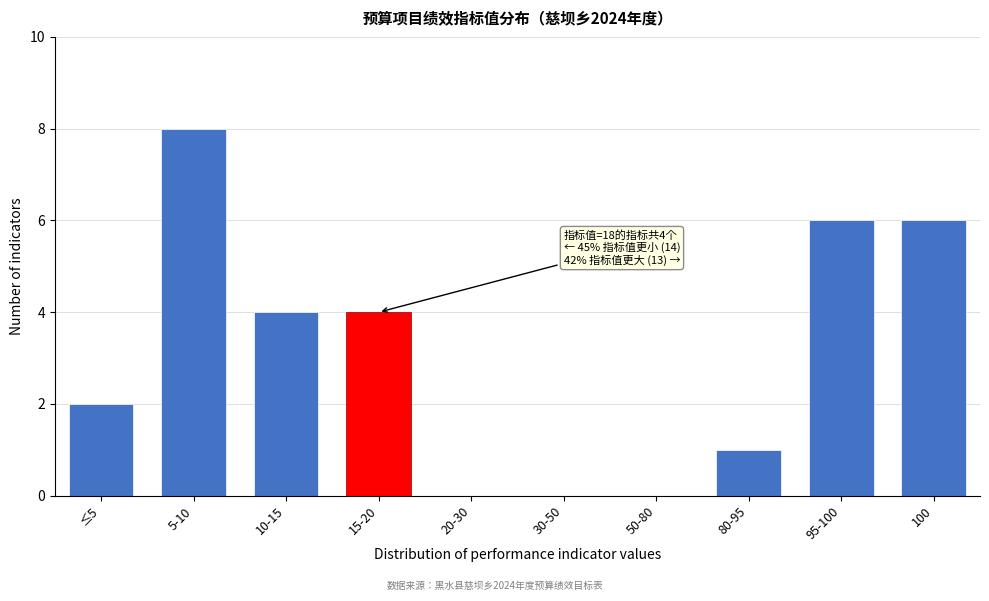

Reading left to right, transcribe all the data shown in this chart.

≤5=2	5-10=8	10-15=4	15-20=4	20-30=0	30-50=0	50-80=0	80-95=1	95-100=6	100=6